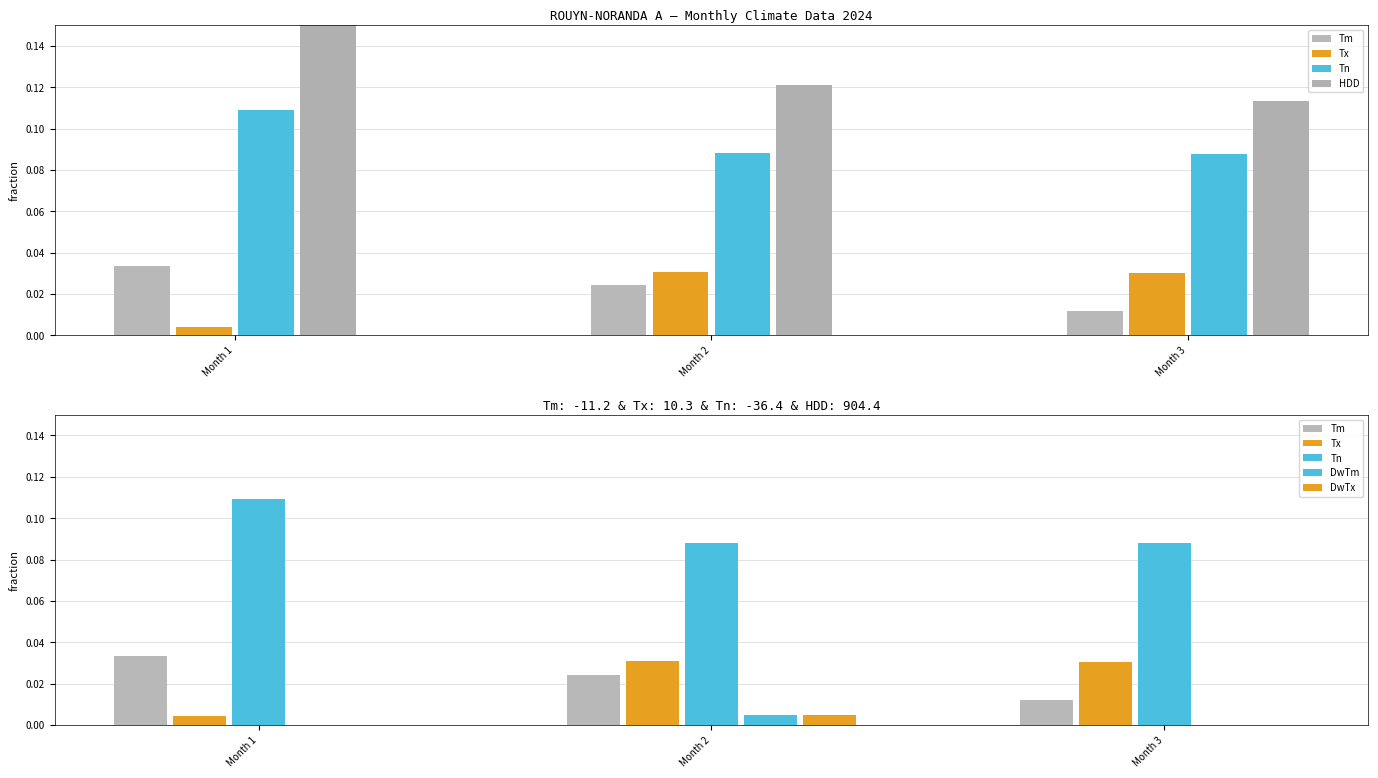

How many series are shown in this chart?

6